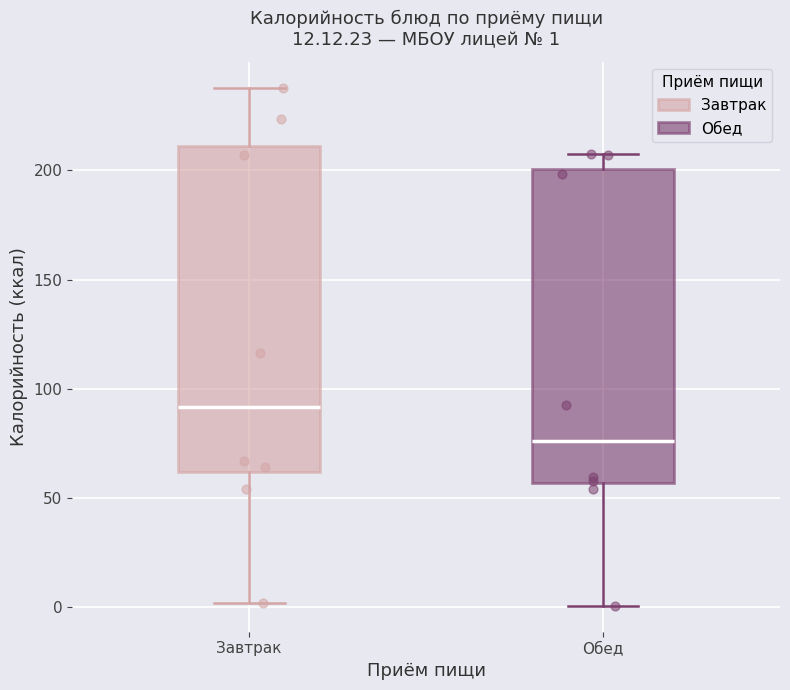

Which box has the lowest median line?

Обед